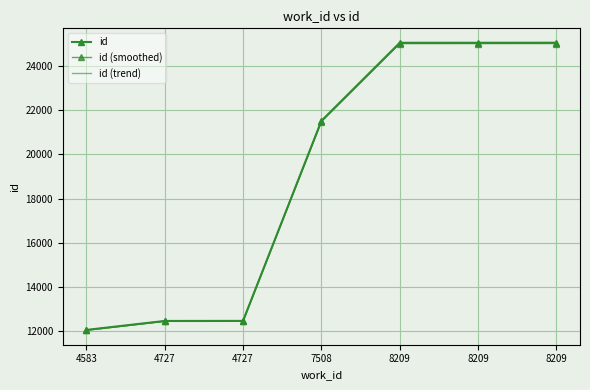

Reading left to right, list all the values displayed in this chart.

id: 12062.0	12468.0	12471.0	21513.0	25044.0	25045.0	25047.0
id (smoothed): 12043.9	12449.3	12452.3	21480.7	25006.4	25007.4	25009.4
id (trend): 12052.4	12458.0	12461.0	21495.8	25024.0	25025.0	25027.0